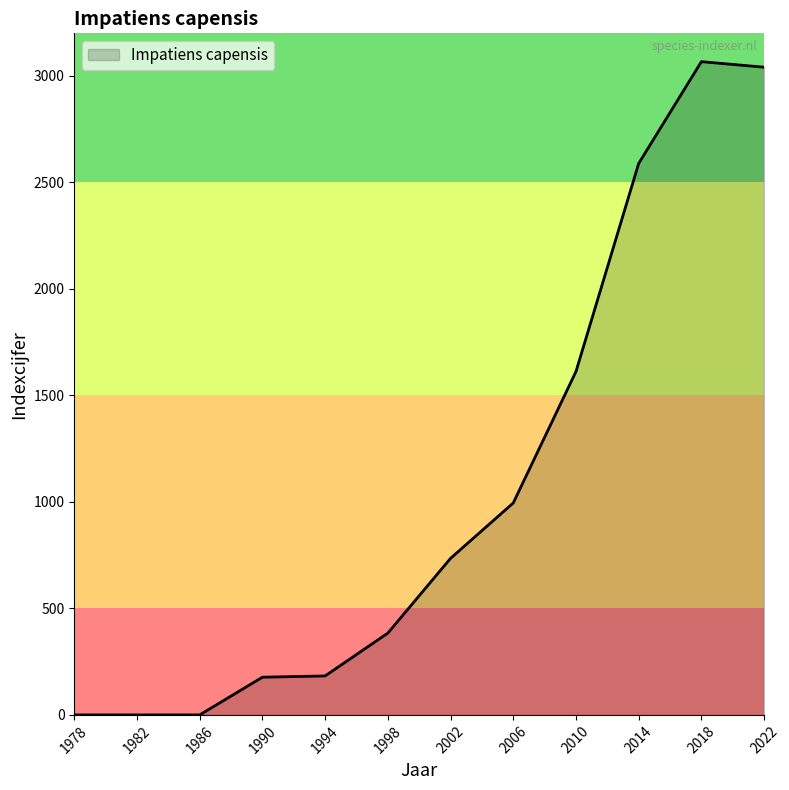

What is the approximate value at 1998?

384